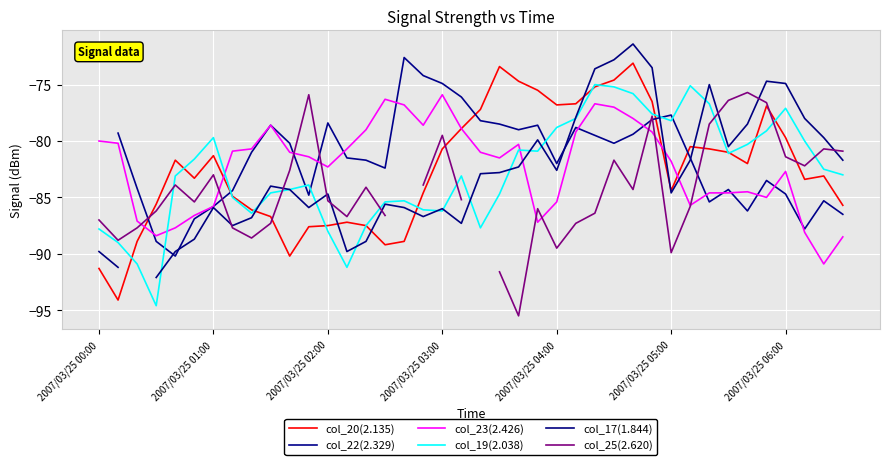

The col_25(2.620) series shows -87.7 at 7. True or false?

True